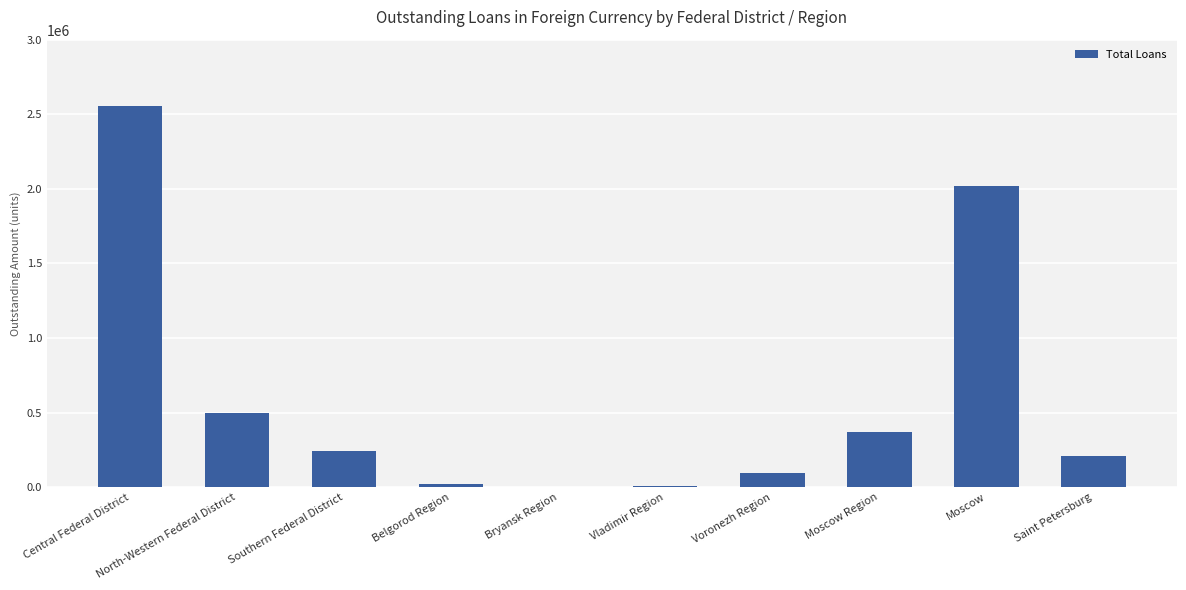

True or false: the data shows 243756 at Southern Federal District.

True